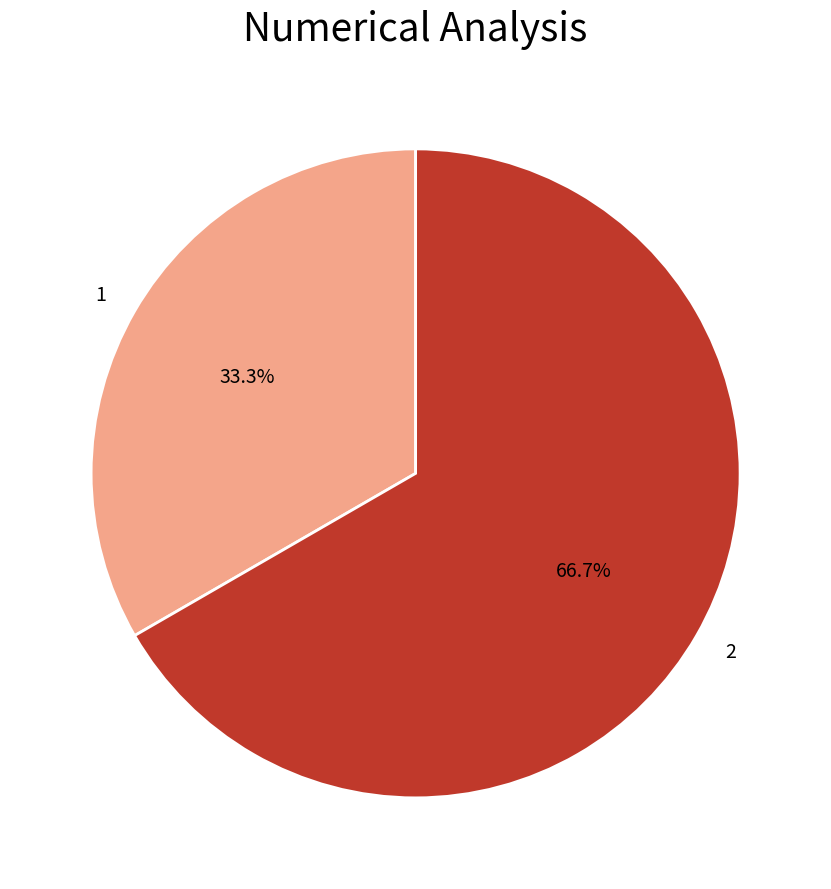

How many segments does this pie chart have?

2